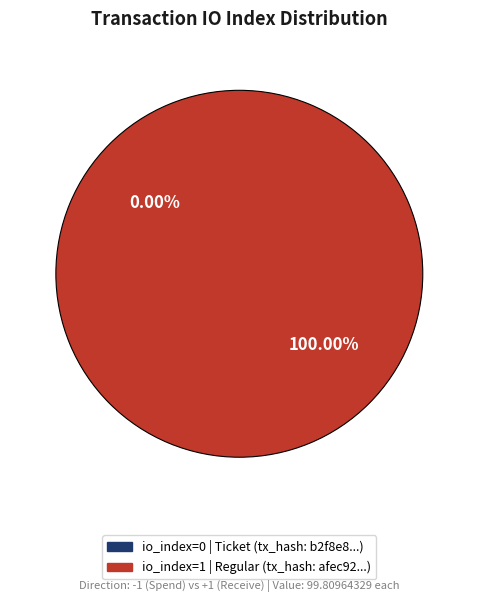

What is the total percentage of io_index=0 (Ticket) and io_index=1 (Regular)?

100.0%